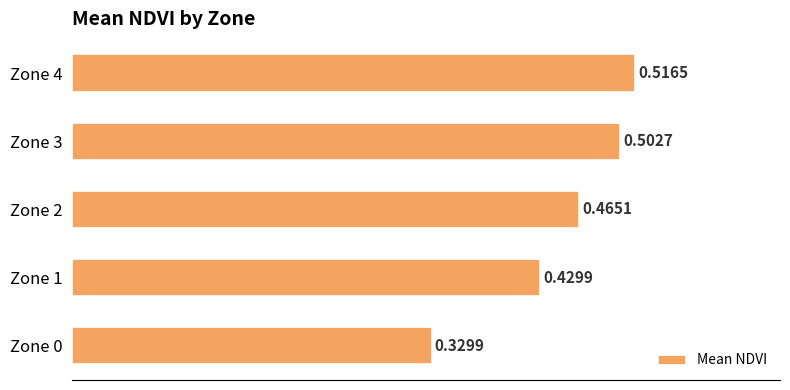

What is the sum of the values at Zone 1 and Zone 0?

0.8